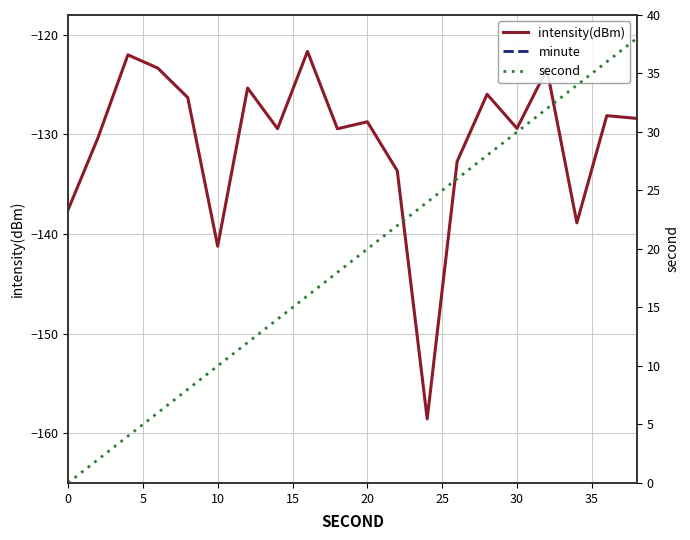

The value of intensity(dBm) at 20 is -128.7. True or false?

True